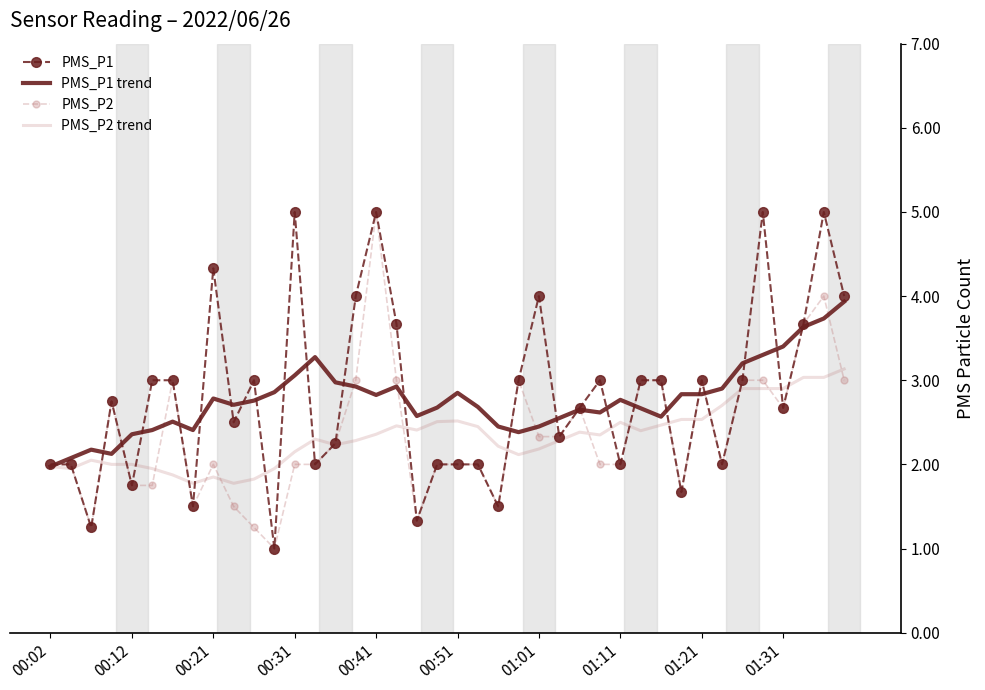

What is the maximum value for PMS_P1 trend?

3.9